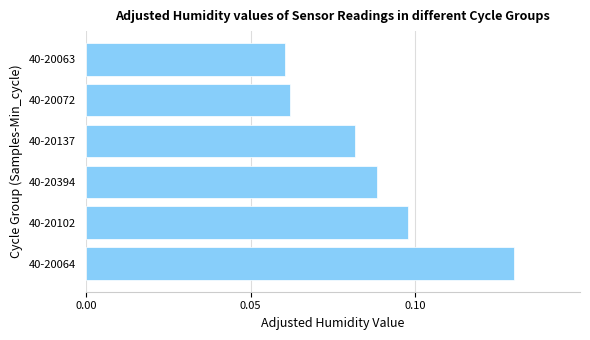

Which label corresponds to the largest value in the chart?

40-20064